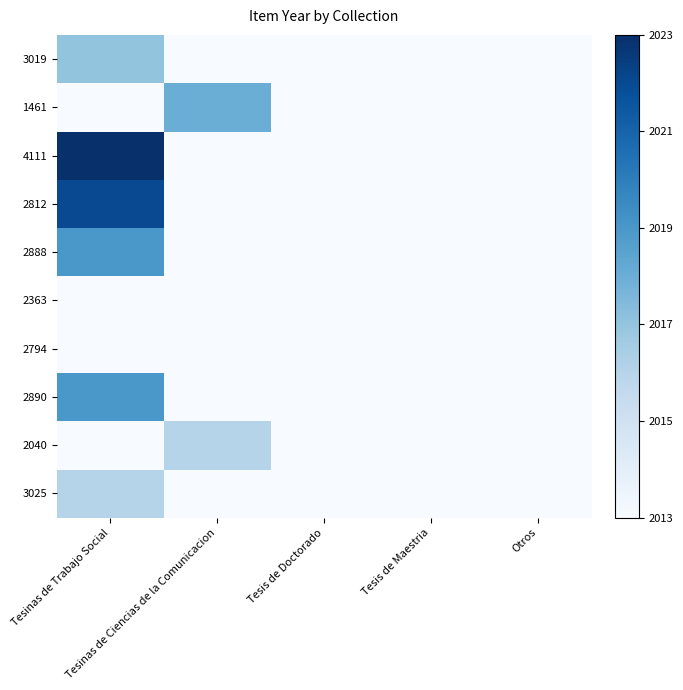

Which series has the largest total across all categories?

4111